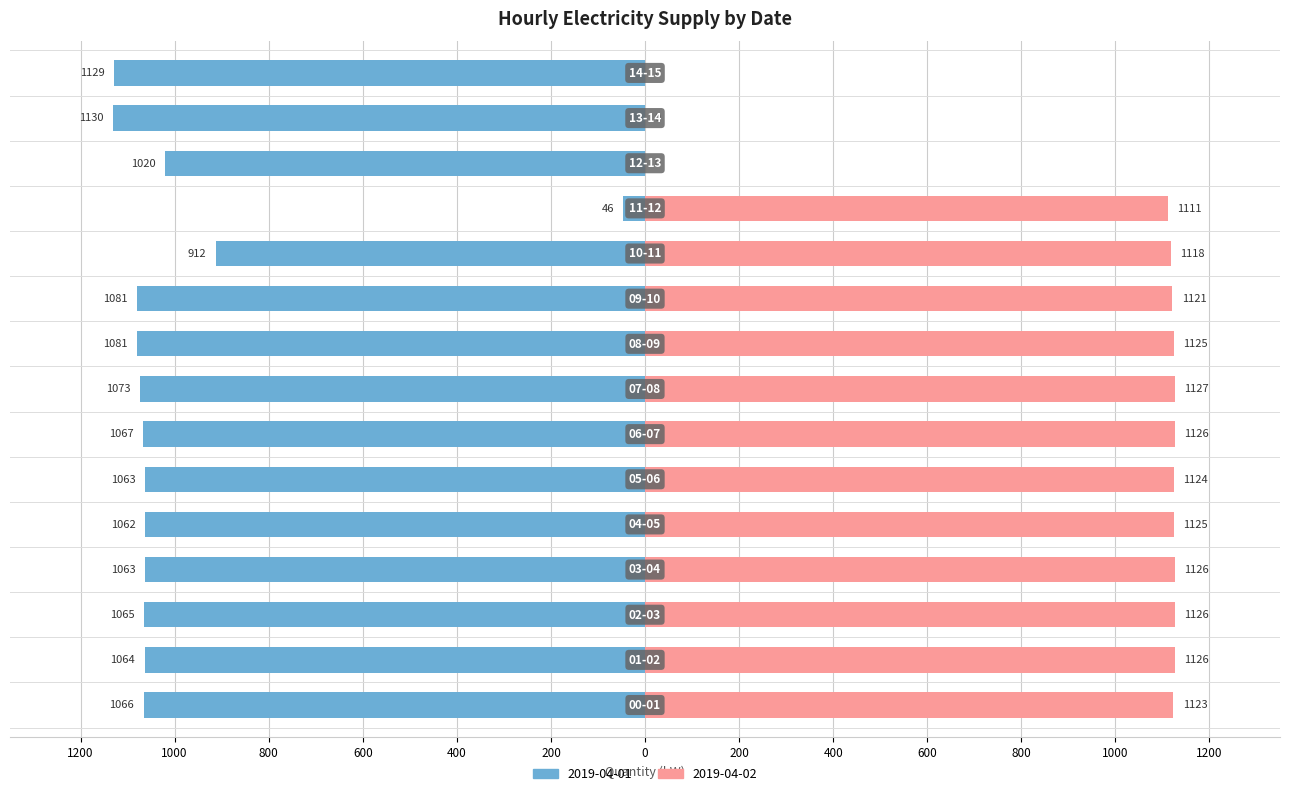

True or false: 2019-04-02 has a value of 1124 at 05-06.

True